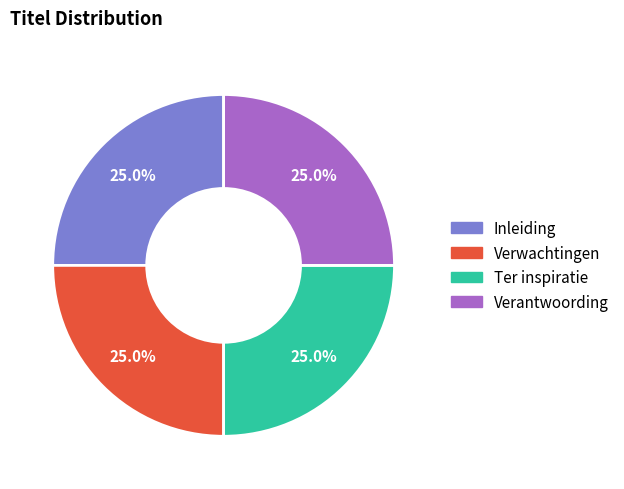

What percentage is the Verwachtingen slice, to the nearest percent?

25%